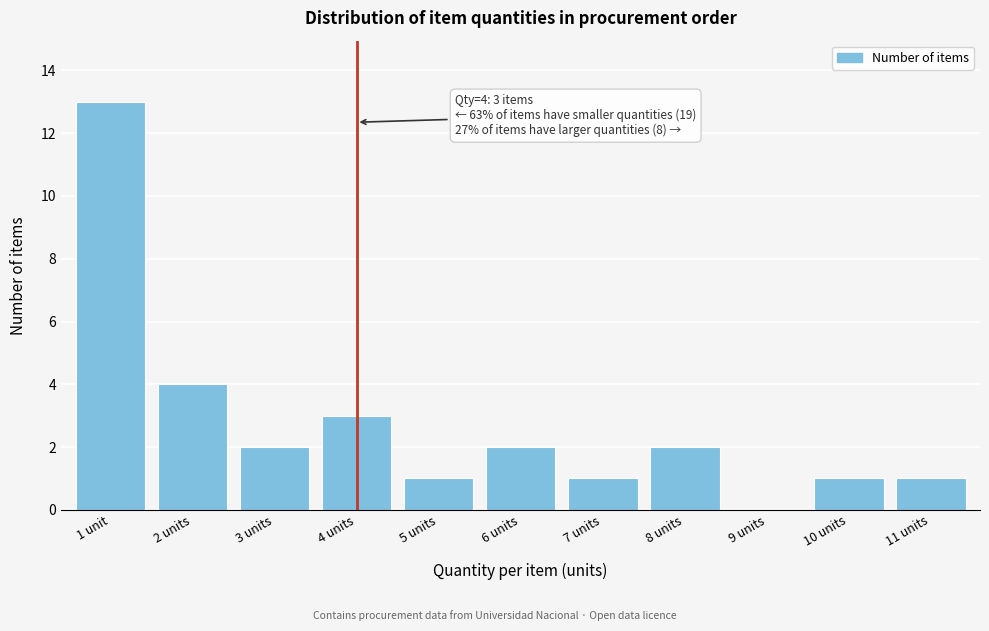

Reading left to right, transcribe all the data shown in this chart.

1 unit=13	2 units=4	3 units=2	4 units=3	5 units=1	6 units=2	7 units=1	8 units=2	9 units=0	10 units=1	11 units=1